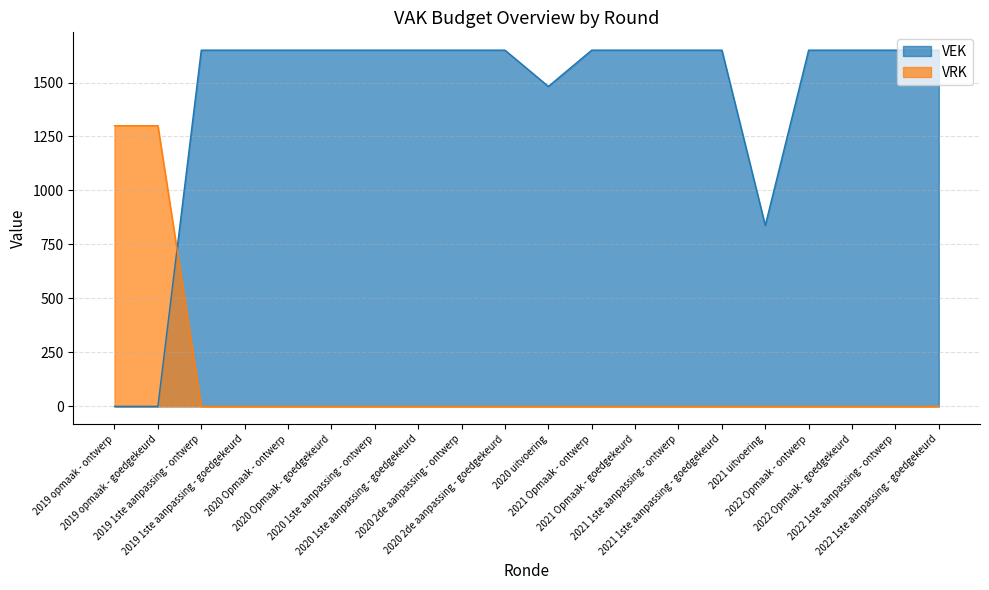

What is the total value across all series at 2019 opmaak - goedgekeurd?

1300